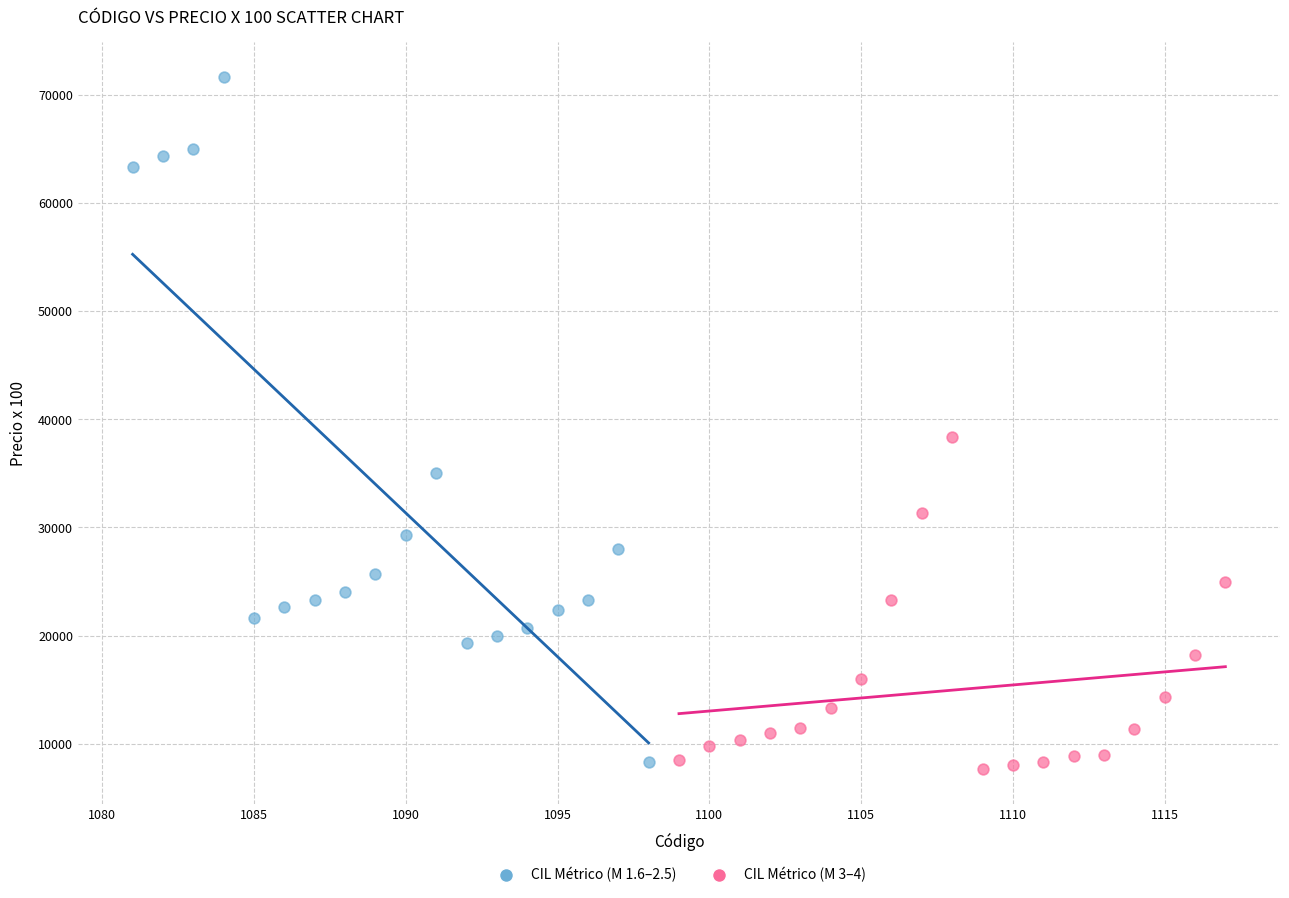

Which series reaches the maximum Y coordinate?

CIL Métrico (M 1.6–2.5)